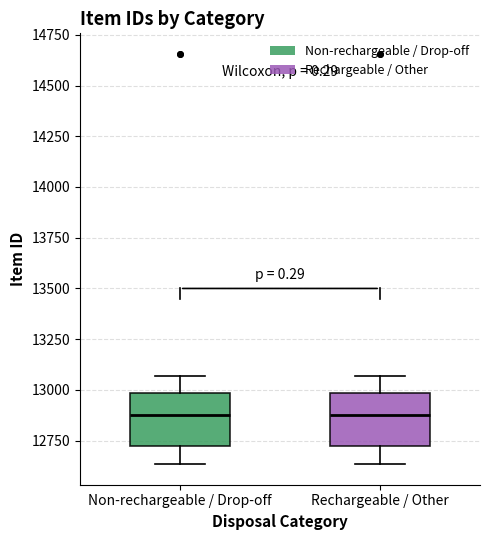

Reading left to right, transcribe this box plot: for each box, give where its median line is, the range the box spans, and where its two whiskers end, as read against the y-axis. The values are not printed on the chart, so give them approximately, as read against the axis.

Non-rechargeable / Drop-off: median 12900, box 12700 to 13000, whiskers 12650 to 13050
Rechargeable / Other: median 12900, box 12700 to 13000, whiskers 12650 to 13050